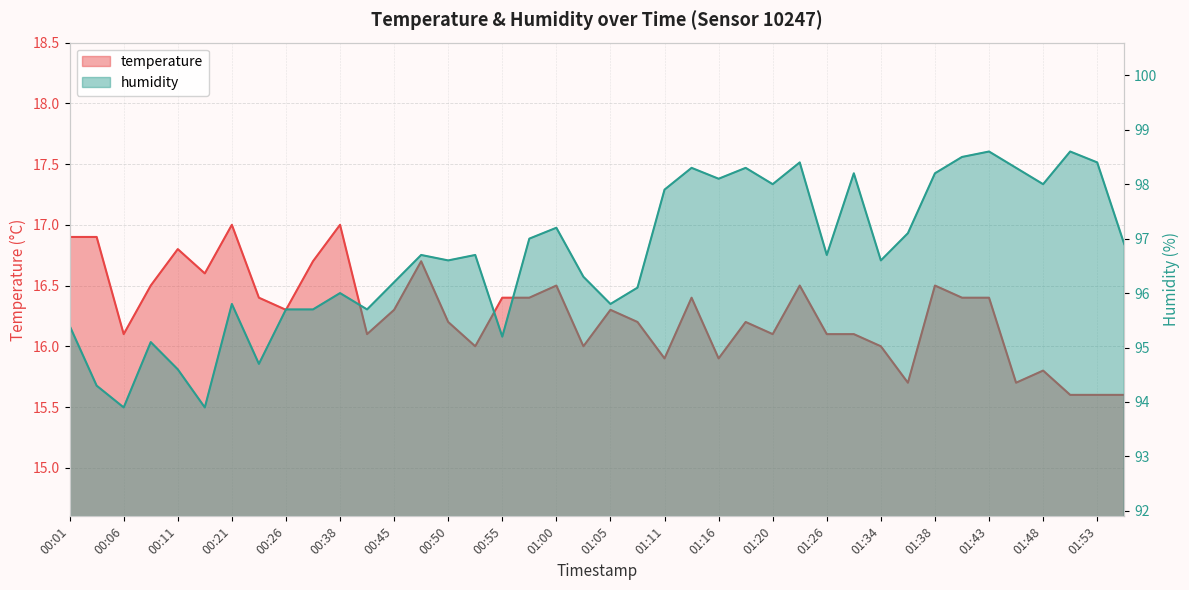

List the series in order of their overall mean, highest first.

humidity, temperature